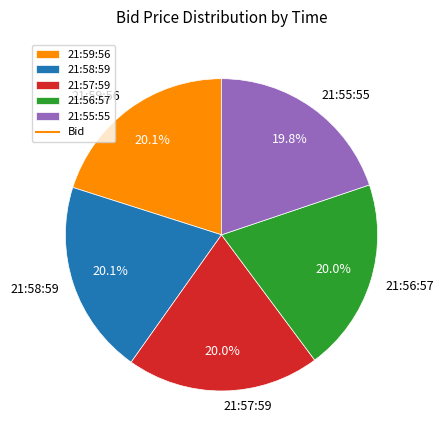

What percentage is the 21:56:57 slice, to the nearest percent?

20%